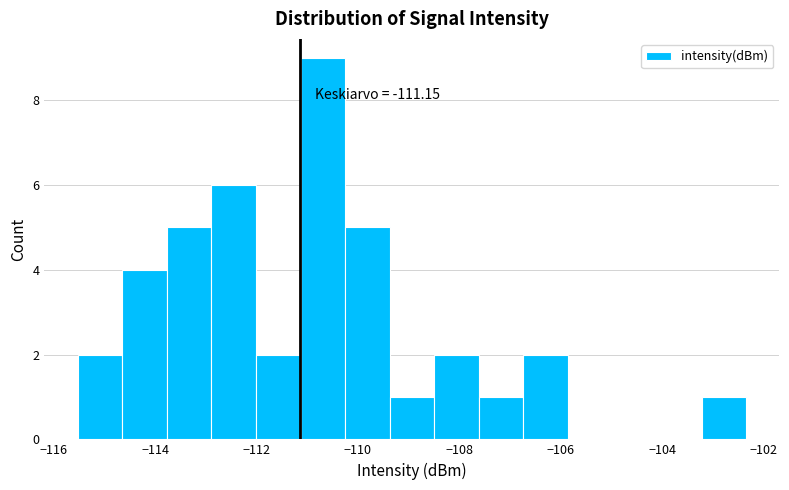

Which range on the x-axis has the tallest bar?

-111.2 to -110.2